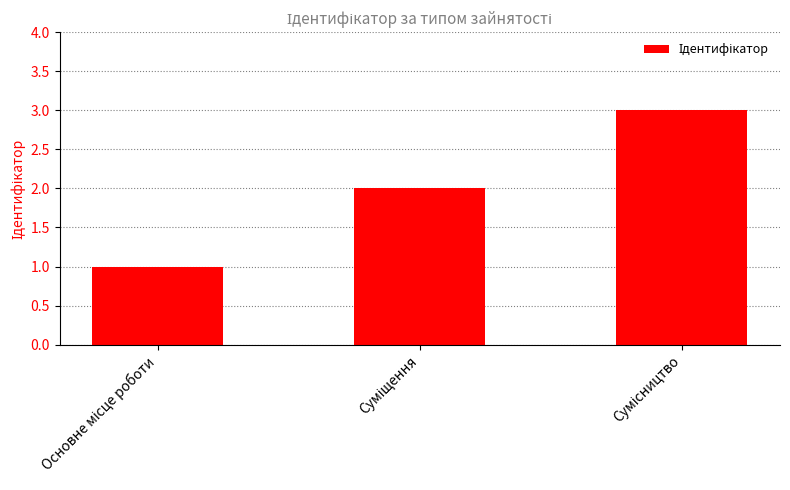

How many categories are shown in the chart?

3